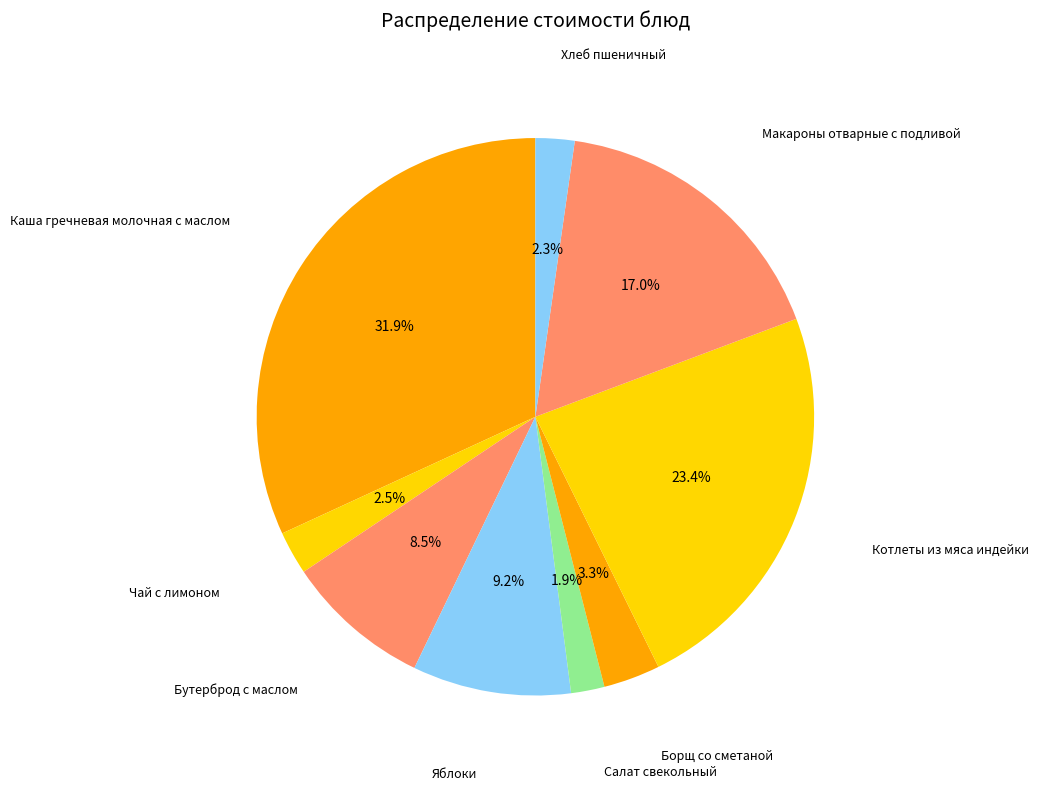

How many segments does this pie chart have?

9